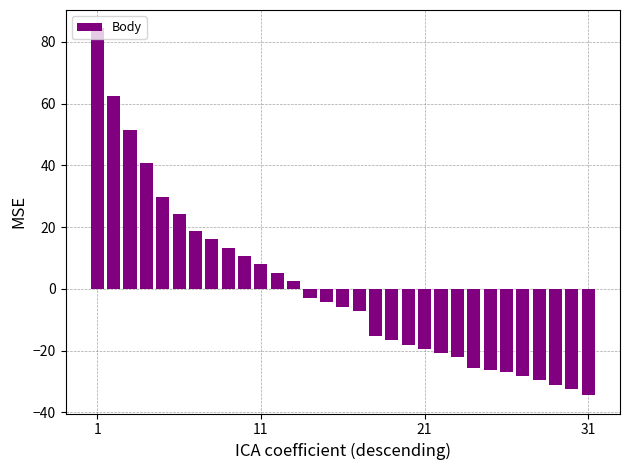

What is the difference between the second highest and minimum values?

97.0